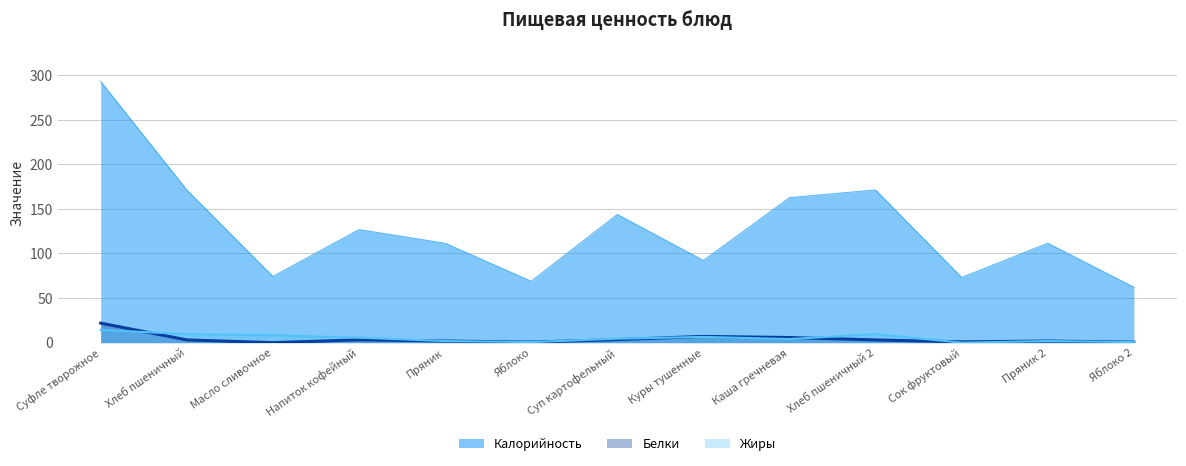

How many data points in Жиры are above 4?

8